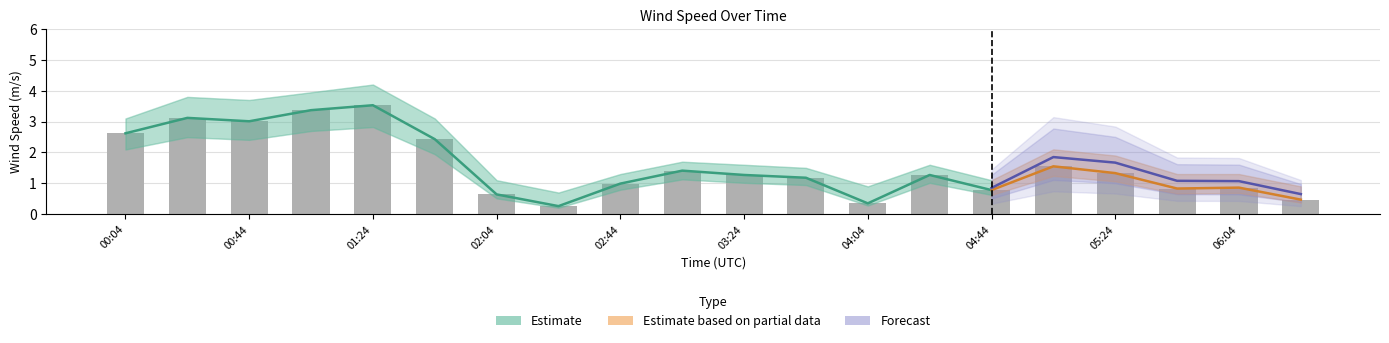

What is the spread (max minus min) of values at 00:44?

0.7